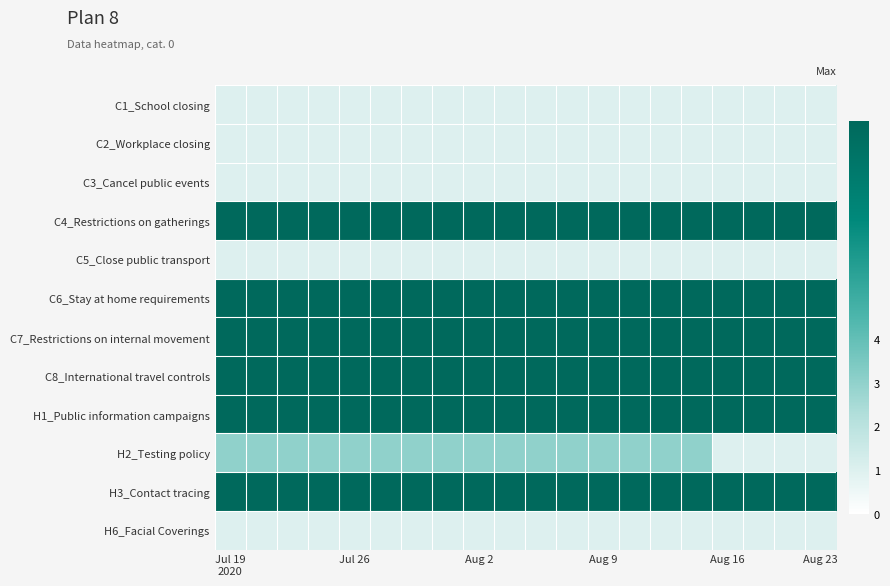

How many data points does each series have?

20